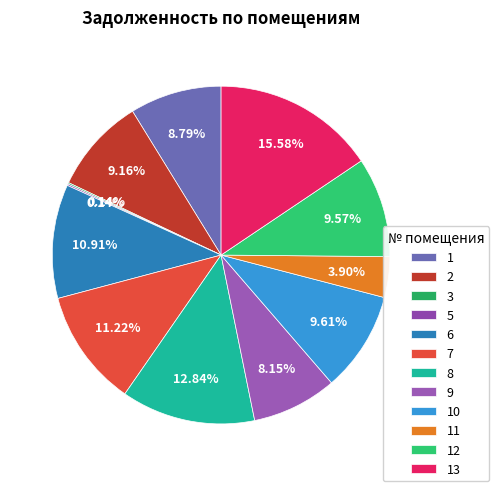

Is 6 the majority of the pie?

No